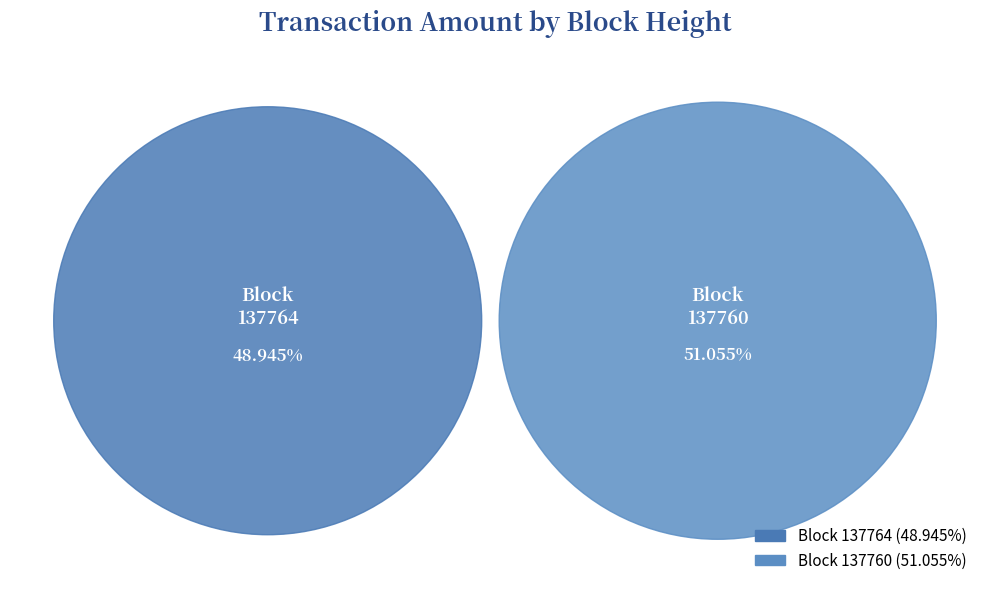

Count the number of slices in the pie.

2